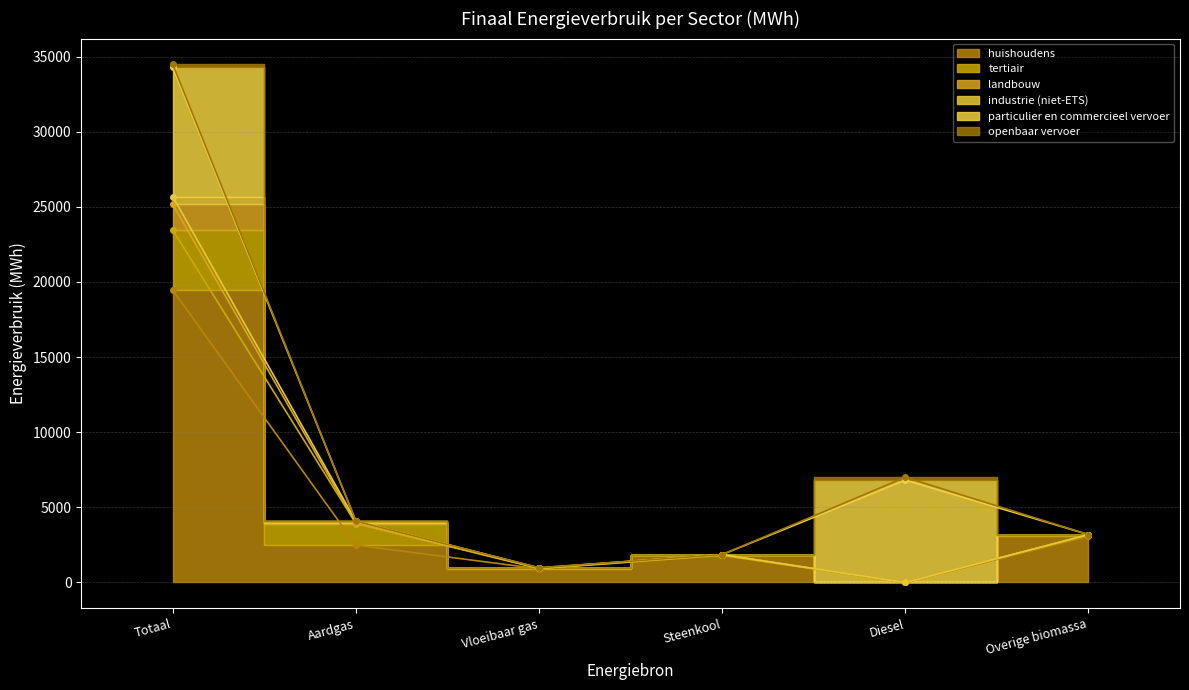

Does the chart have visible grid lines?

Yes